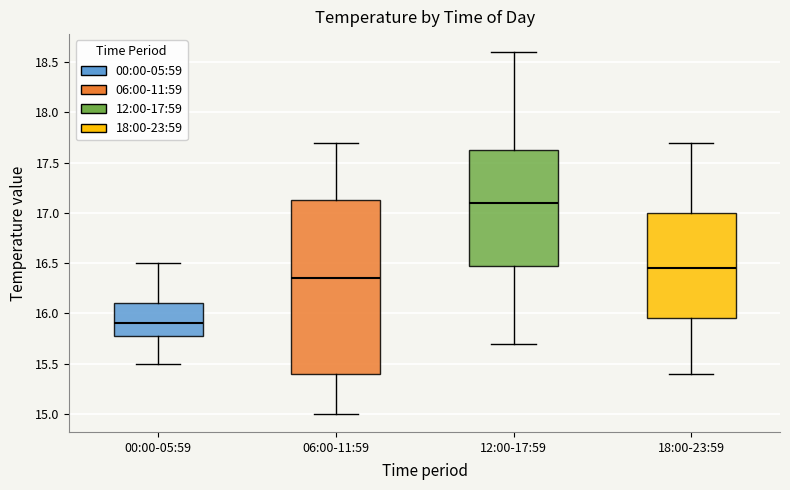

Which box has the highest median line?

12:00-17:59